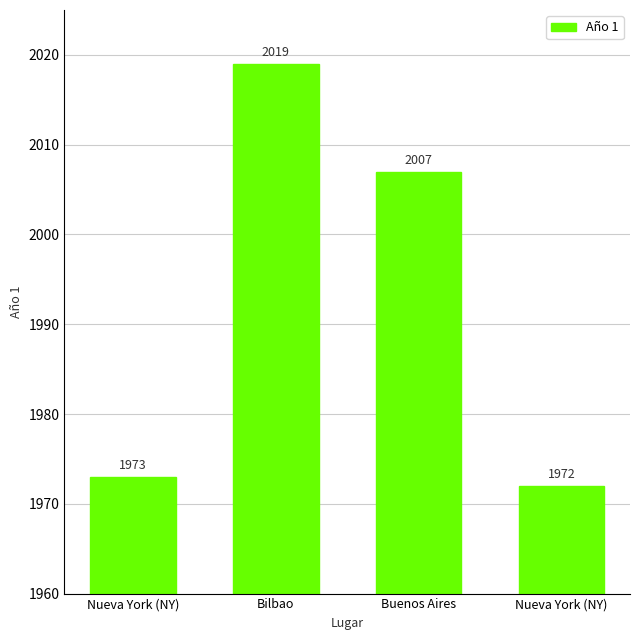

What is the maximum value shown in the chart?

2019